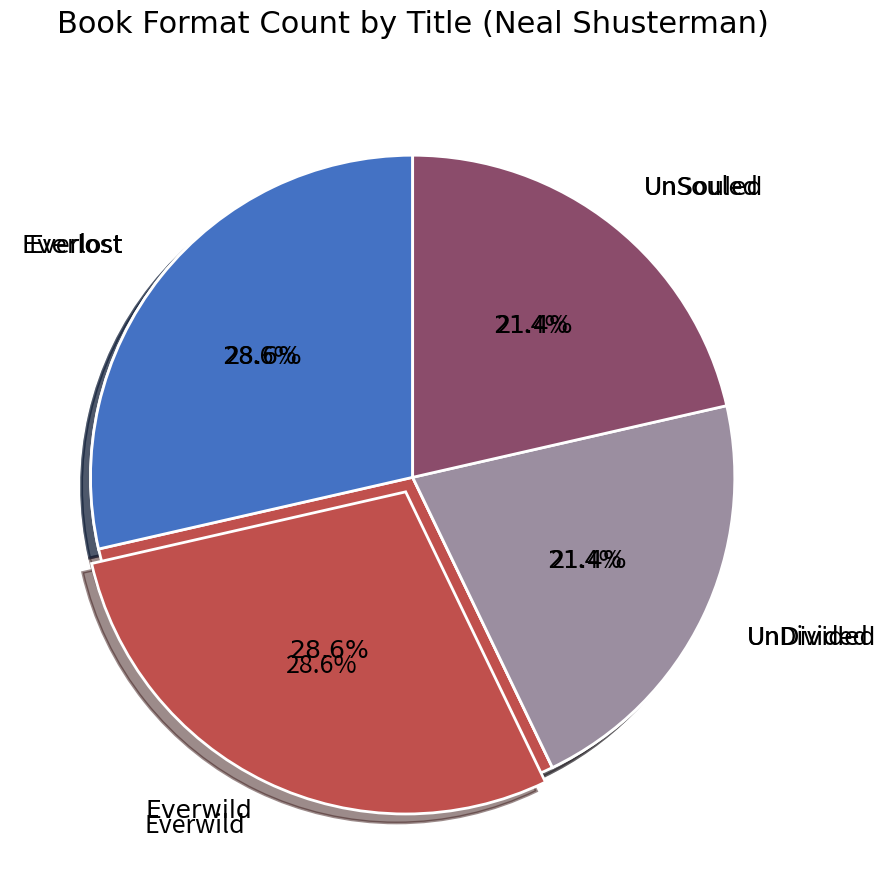

Which category has the smallest portion of the pie?

UnDivided